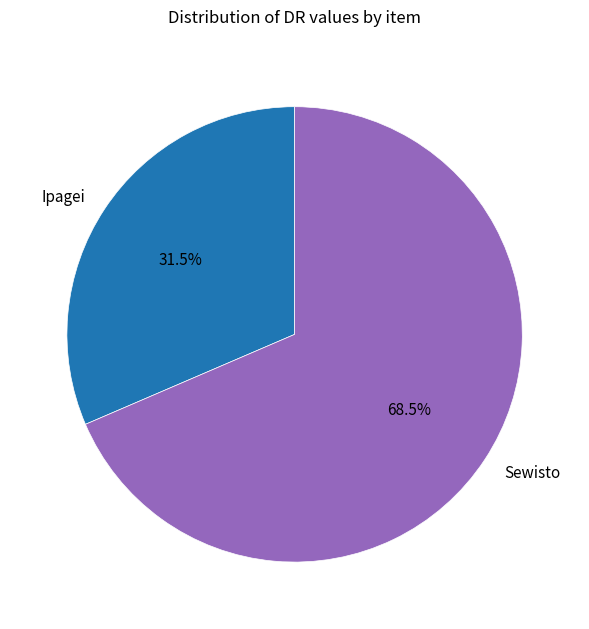

Does Sewisto account for over 50% of the chart?

Yes